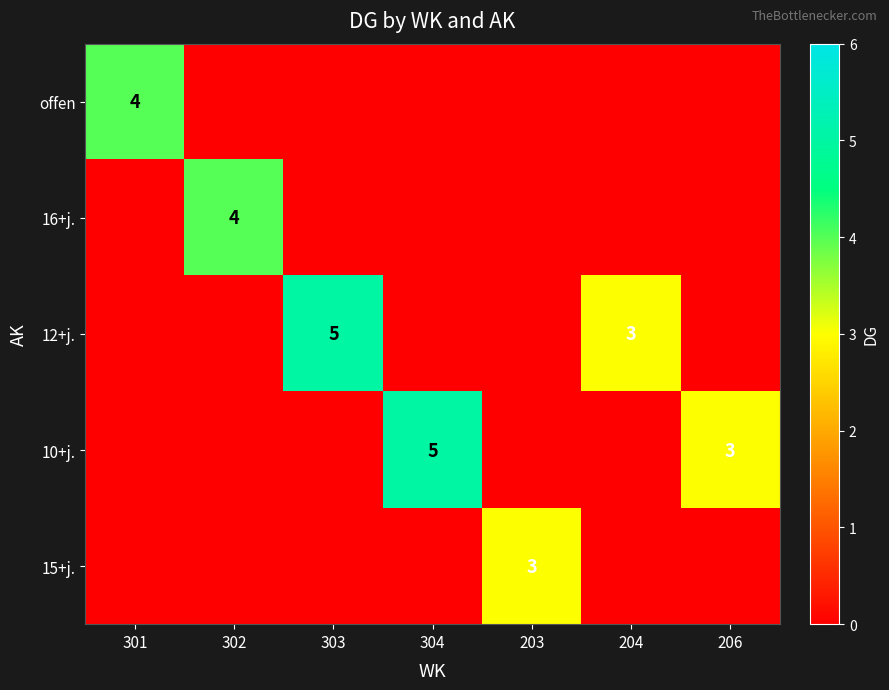

Which has a higher value, 304 or 206?

304